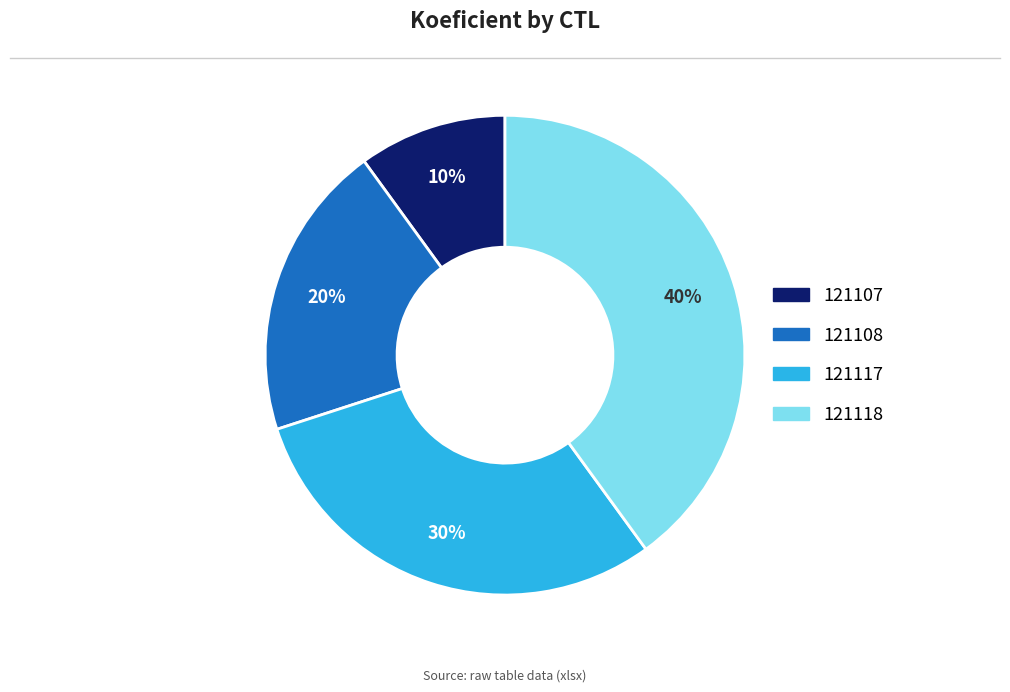

Which slice is the largest?

121118